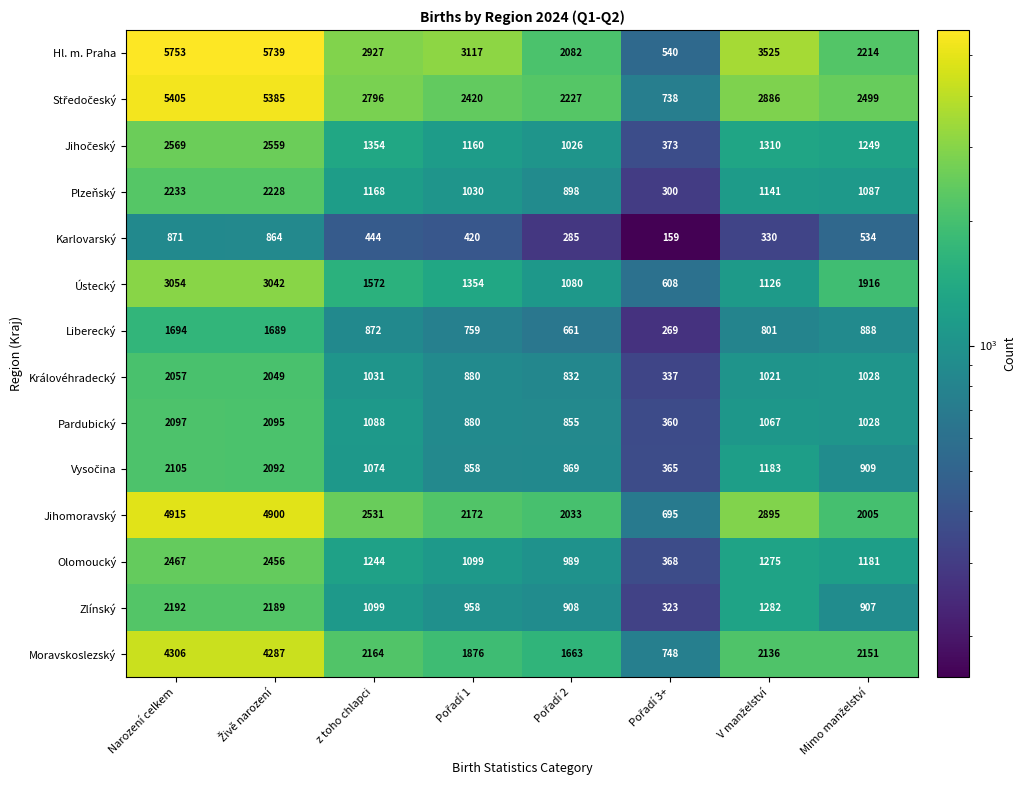

Which label corresponds to the largest value in the chart?

Narození celkem